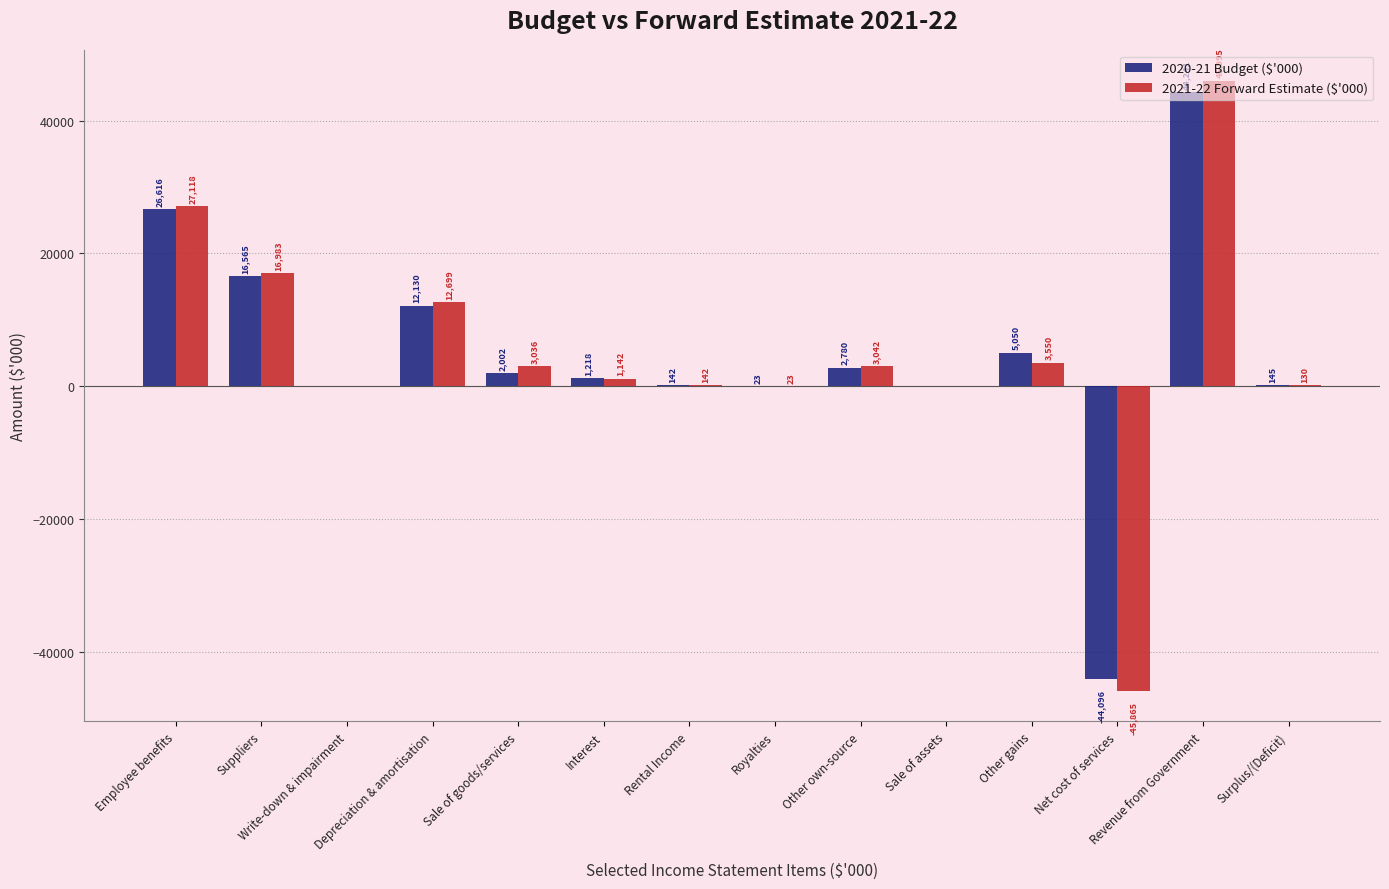

Reading right to left, transcribe all the data shown in this chart.

2020-21 Budget ($'000): Surplus/(Deficit)=145	Revenue from Government=44241	Net cost of services=-44096	Other gains=5050	Sale of assets=0	Other own-source=2780	Royalties=23	Rental Income=142	Interest=1218	Sale of goods/services=2002	Depreciation & amortisation=12130	Write-down & impairment=0	Suppliers=16565	Employee benefits=26616
2021-22 Forward Estimate ($'000): Surplus/(Deficit)=130	Revenue from Government=45995	Net cost of services=-45865	Other gains=3550	Sale of assets=0	Other own-source=3042	Royalties=23	Rental Income=142	Interest=1142	Sale of goods/services=3036	Depreciation & amortisation=12699	Write-down & impairment=0	Suppliers=16983	Employee benefits=27118